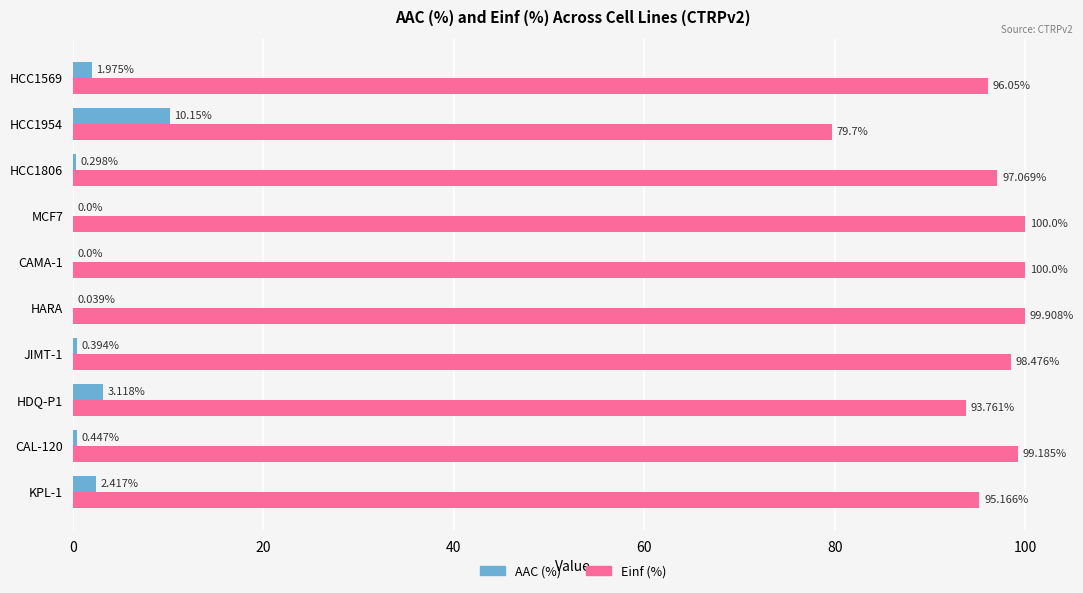

Which series has the largest total across all categories?

Einf (%)